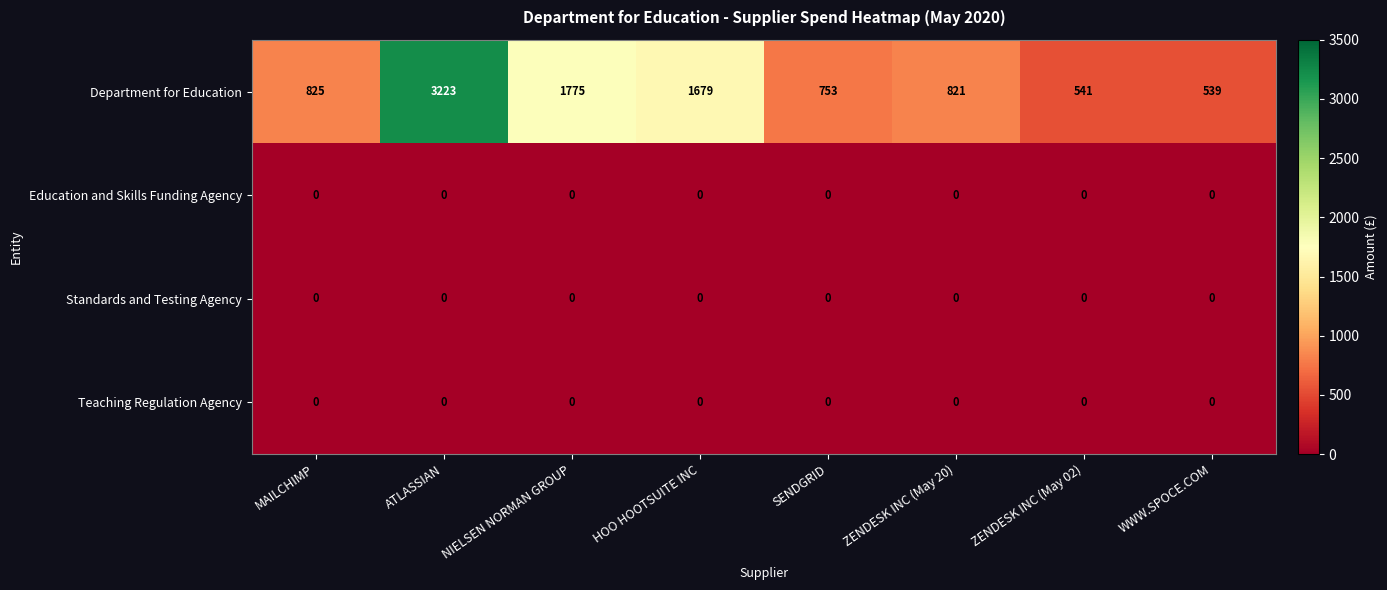

At which category is the sum across all series the highest?

ATLASSIAN